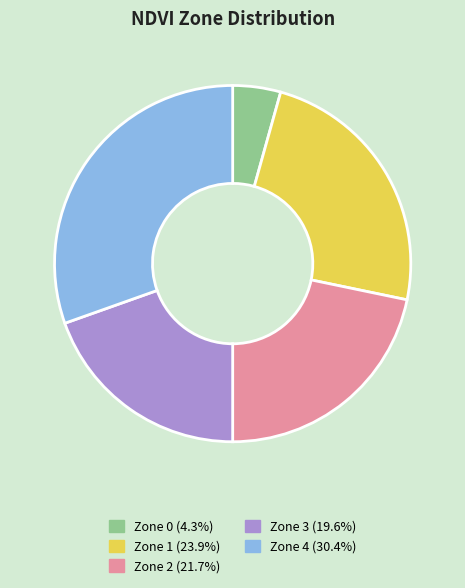

Approximately how many times larger is the value at Zone 1 (23.9%) compared to Zone 0 (4.3%)?

5.5